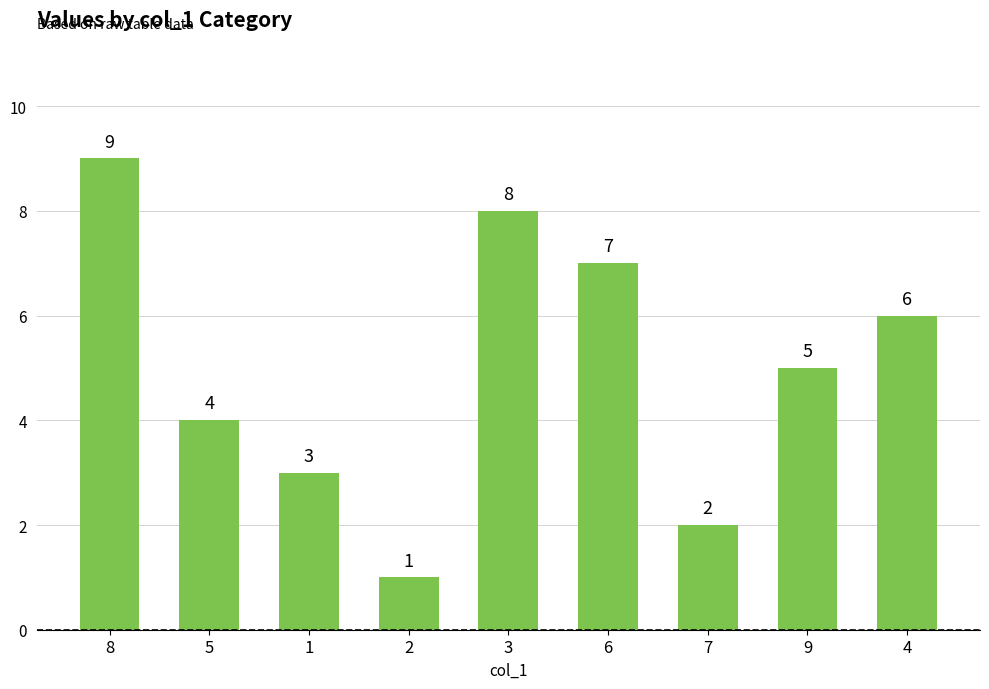

List the labels in order of value, largest first.

8, 3, 6, 4, 9, 5, 1, 7, 2